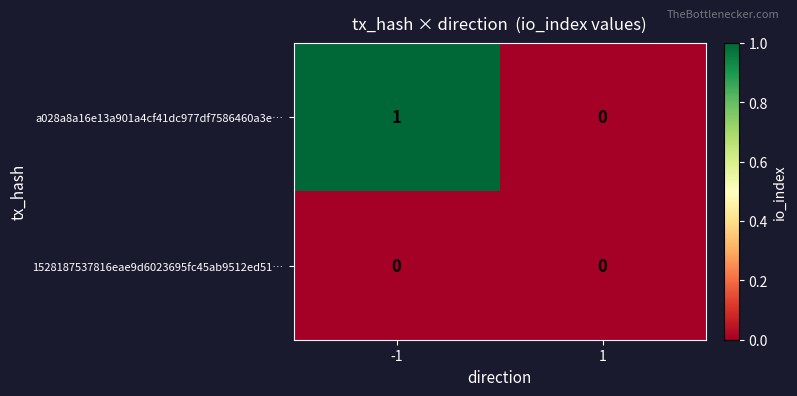

How many distinct data groups are displayed?

2